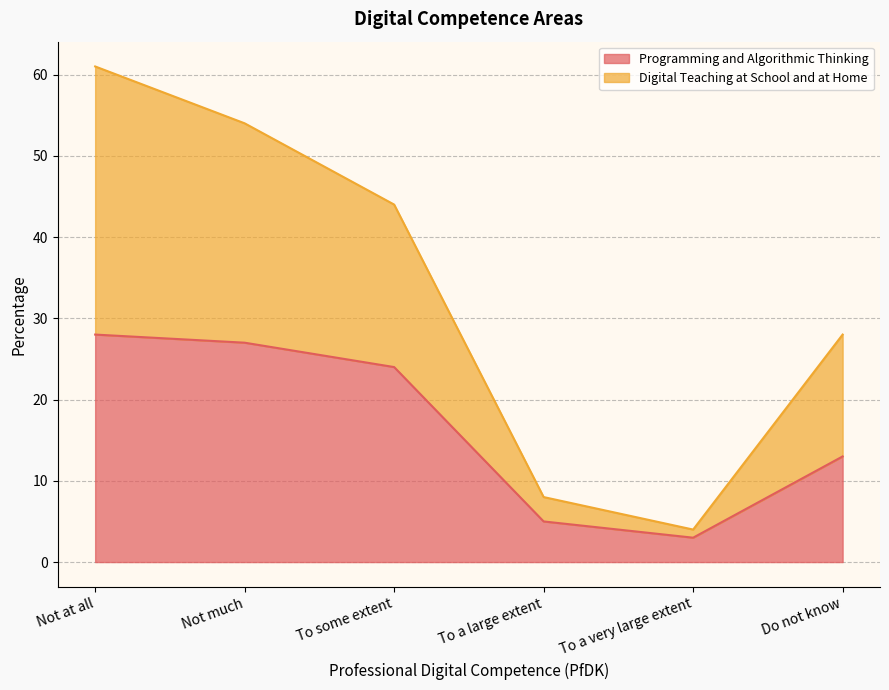

What is the difference between the maximum and minimum values in the Programming and Algorithmic Thinking series?

25